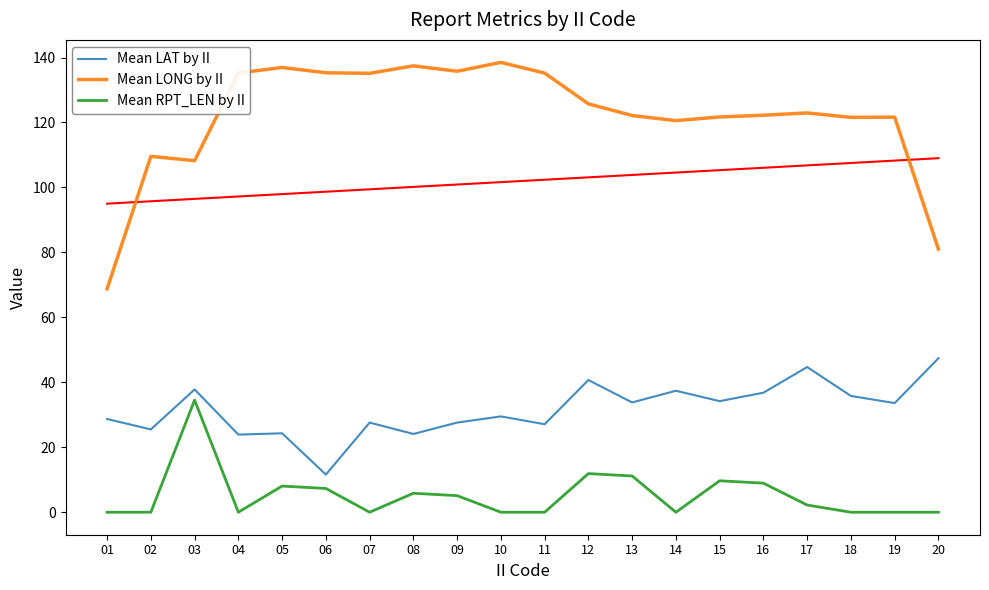

At 19, list the series in order from smallest to largest.

Mean RPT_LEN by II, Mean LAT by II, Mean LONG by II